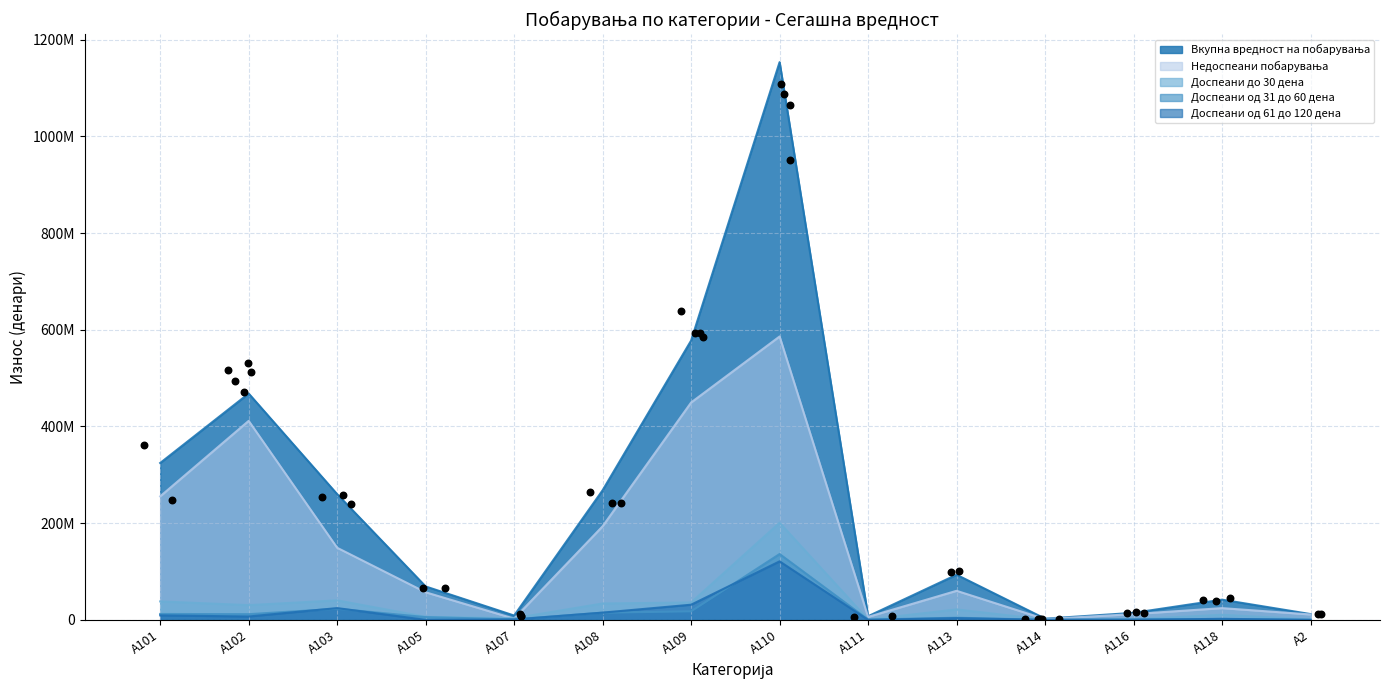

Which series contains the lowest Y value?

Доспеани од 61 до 120 дена